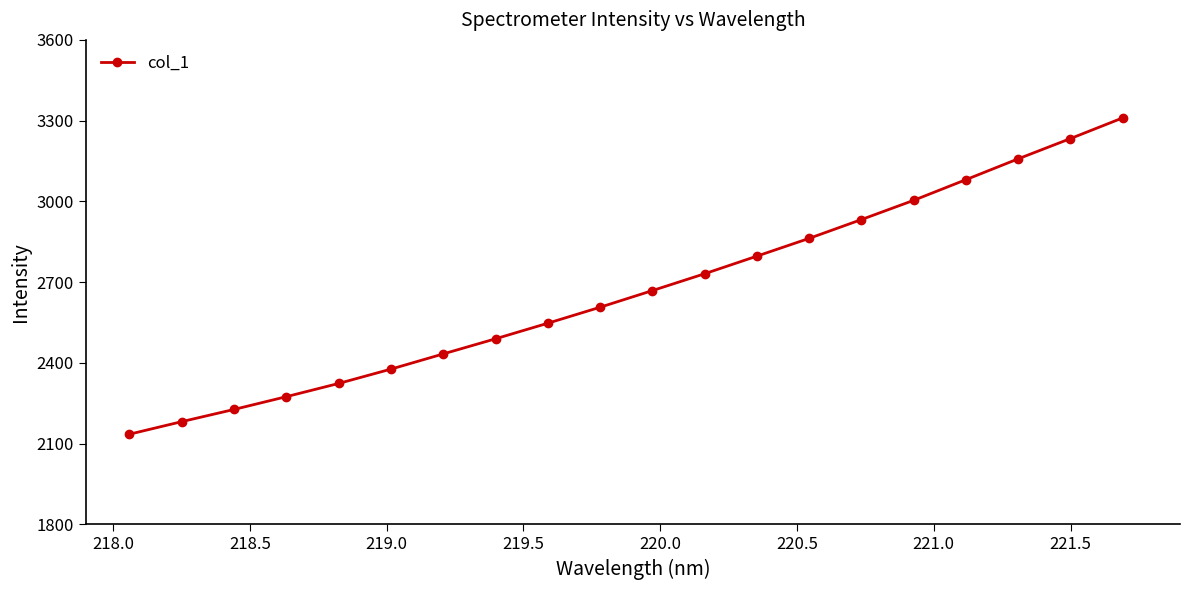

What is the sum of all values?

53376.5